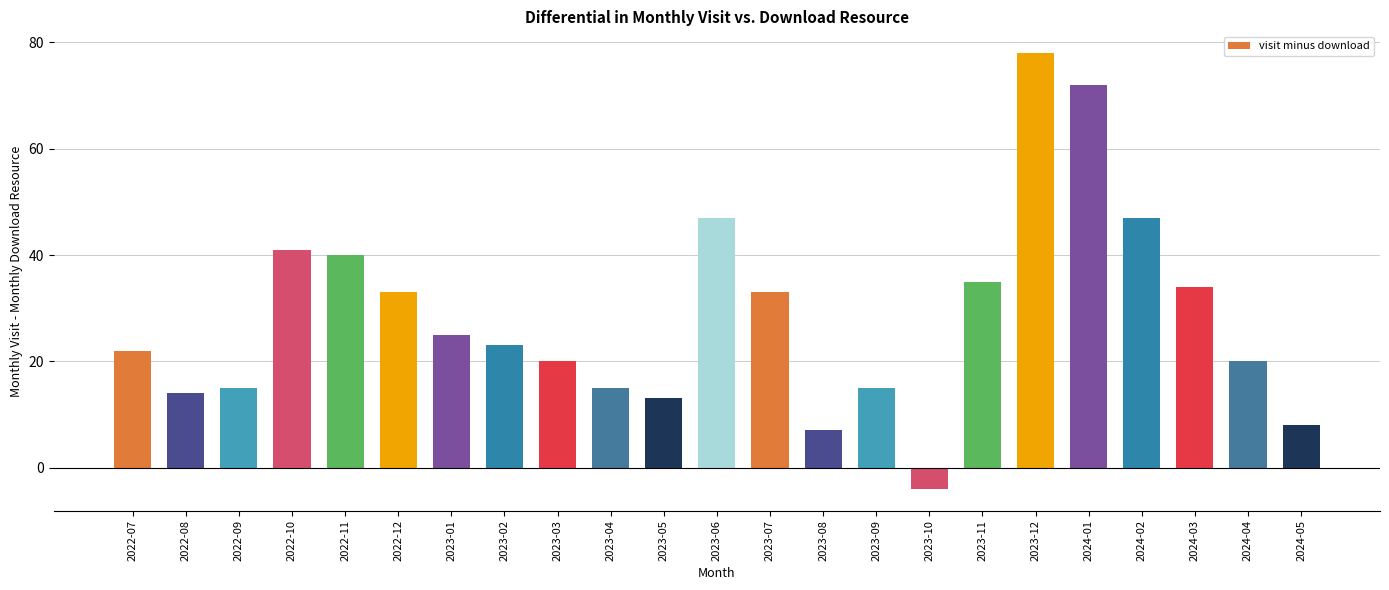

Which label corresponds to the largest value in the chart?

2023-12